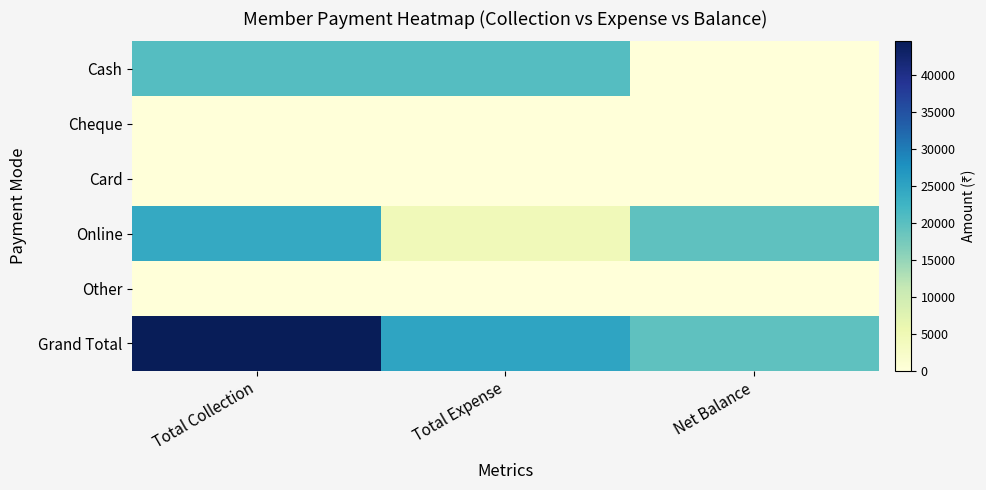

Which category has the highest value across all series?

Total Collection